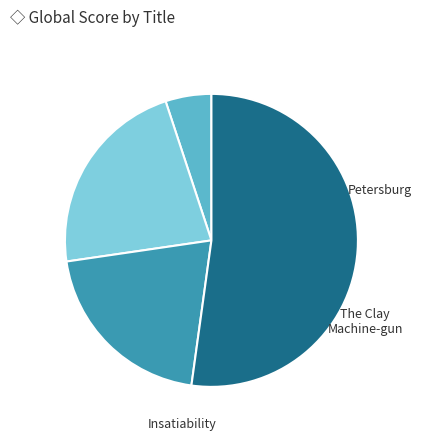

To the nearest percent, what is the difference between the The Clay Machine-gun and Three Novels slice percentages?

30%